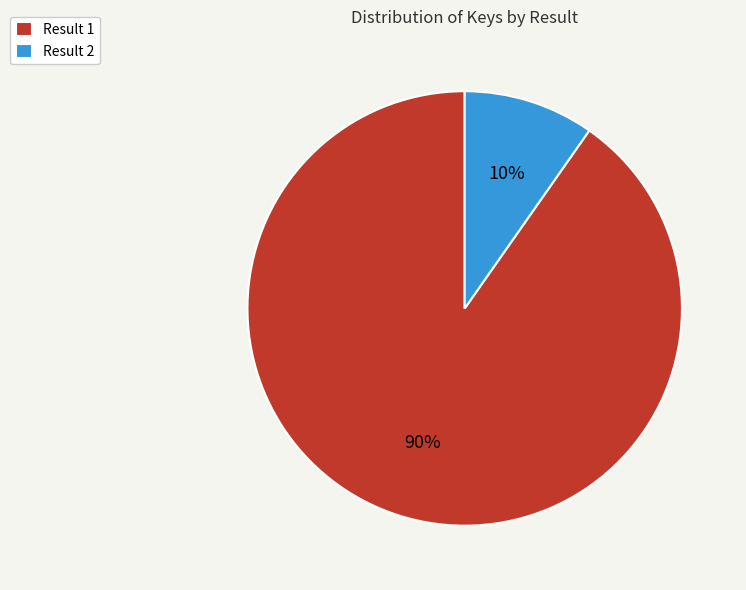

Rank the categories by value from lowest to highest.

Result 2, Result 1